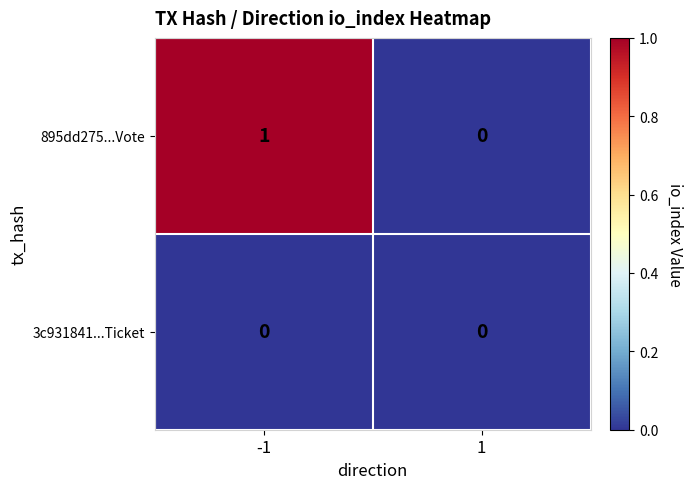

Which series has the largest total across all categories?

895dd275...Vote